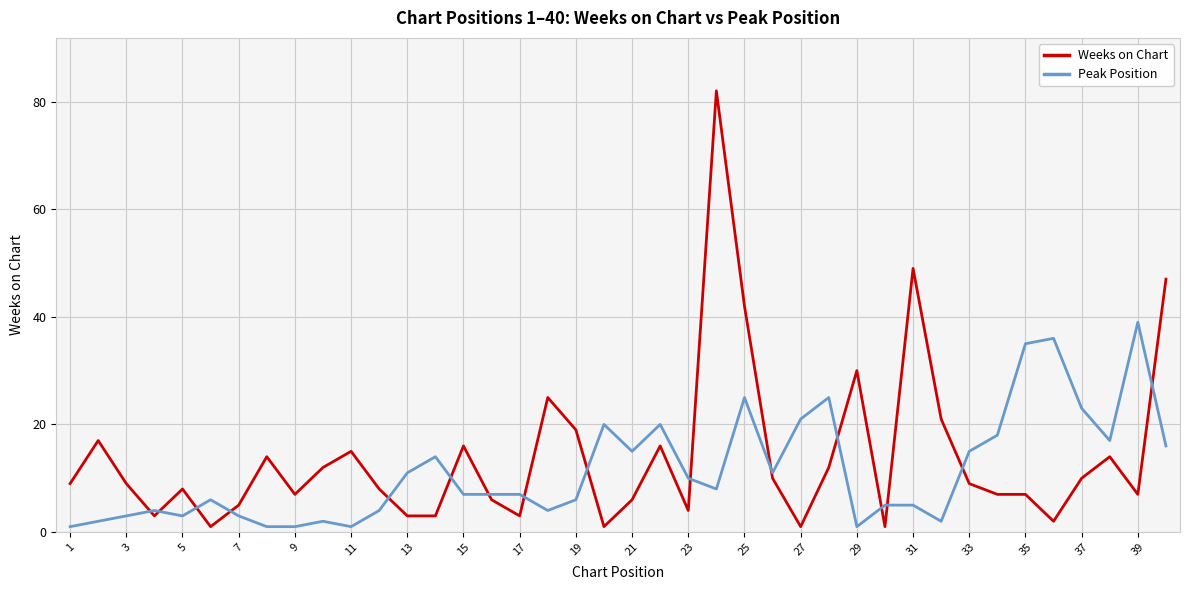

How many lines are shown in the chart?

2